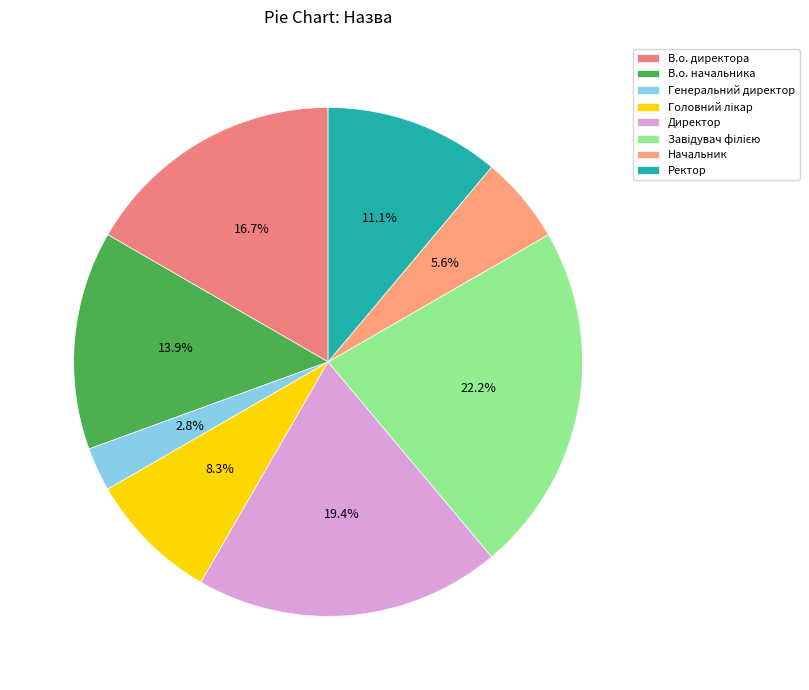

Is it true that В.о. начальника is 14% of the pie?

True